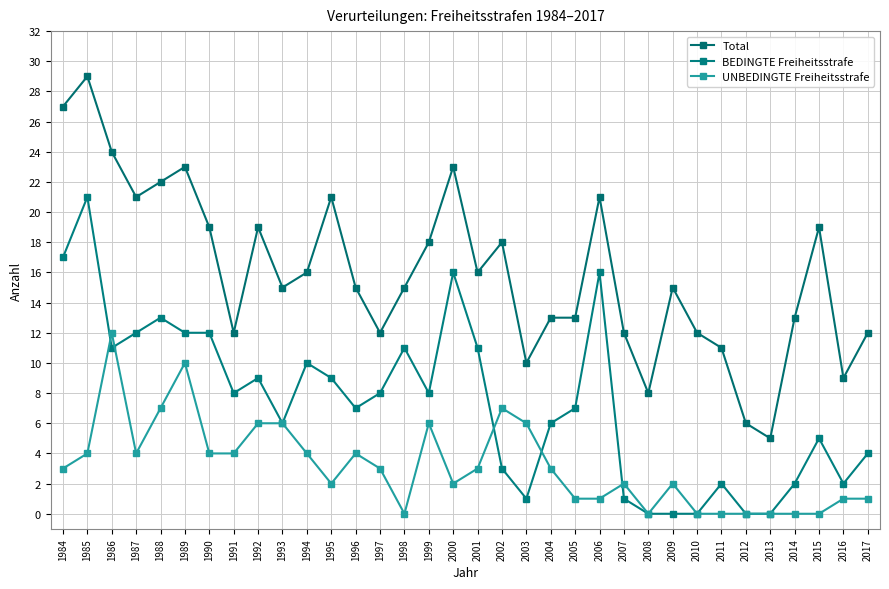

Is it true that Total equals 6 at 1994?

False